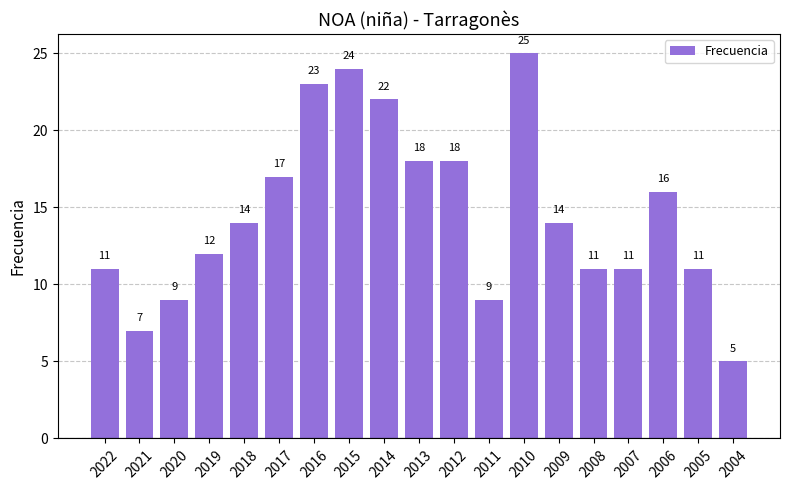

What is the difference between the maximum and minimum values?

20